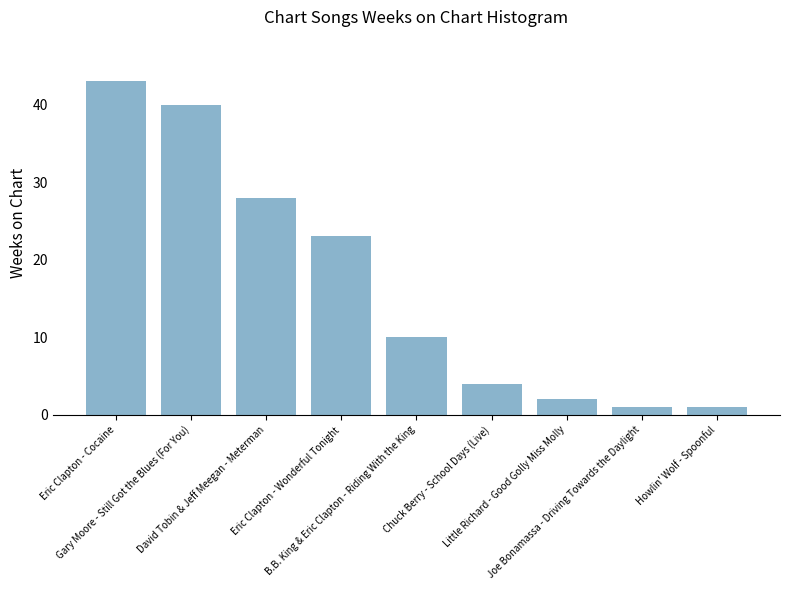

What is the greatest value displayed?

43